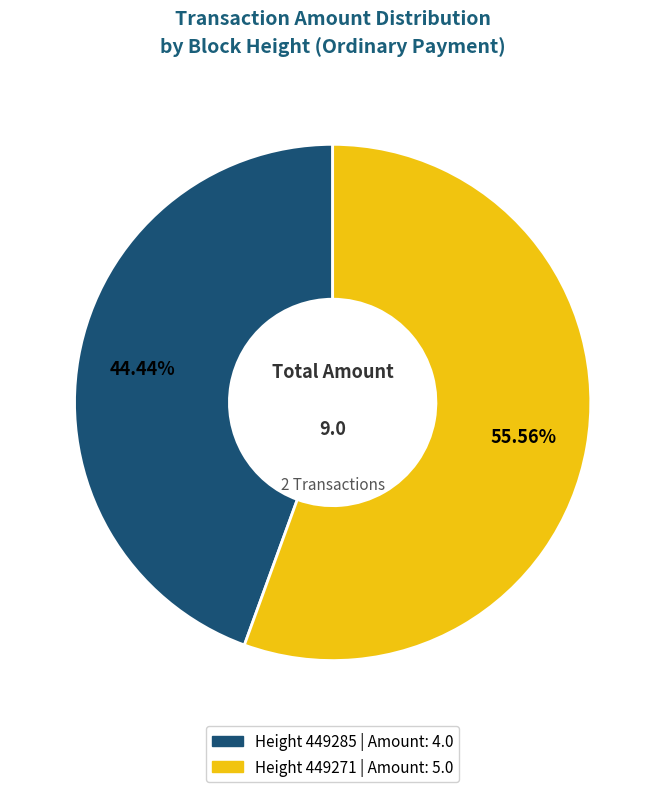

Is there any slice that represents more than half of the pie?

Yes